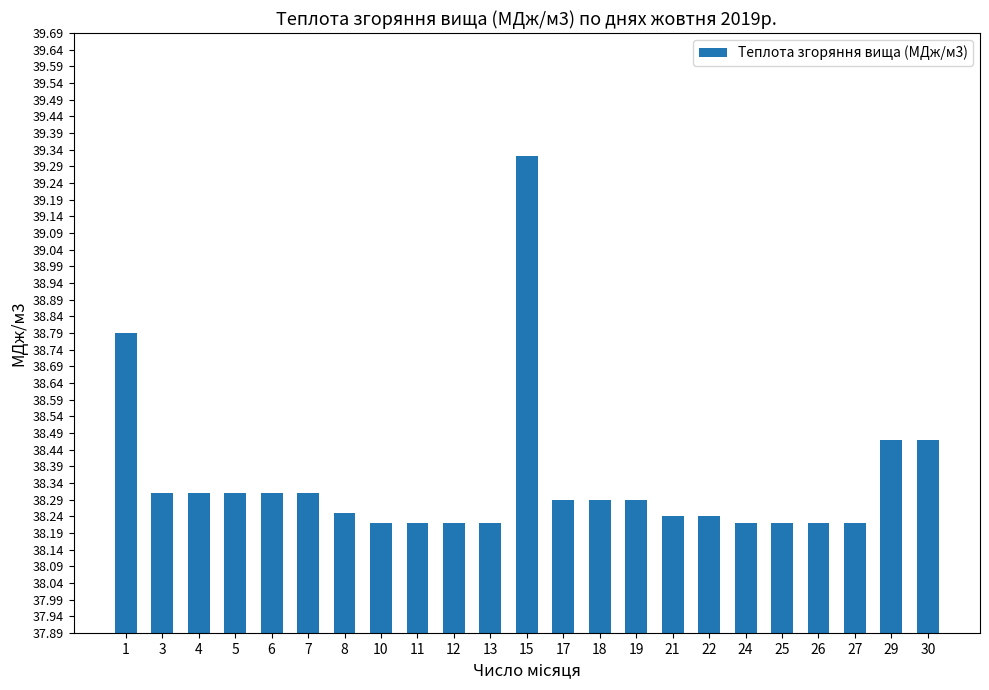

What is the sum of the values at 22 and 18?

76.5